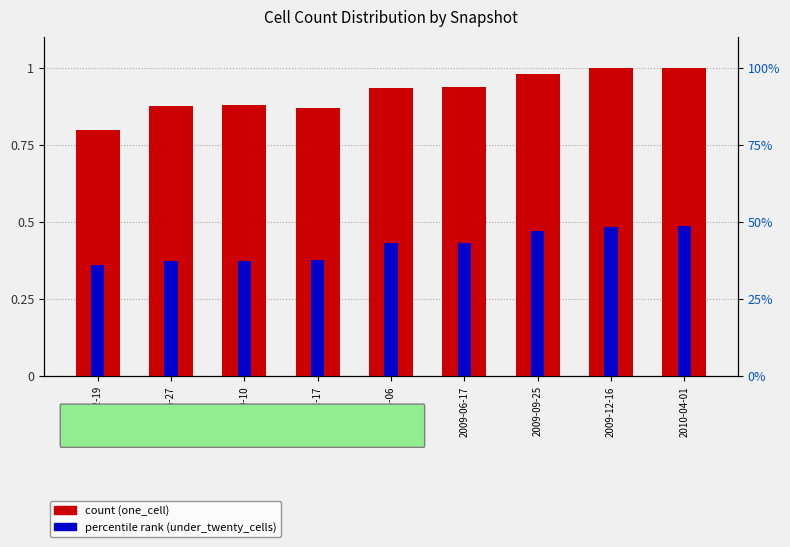

List the labels in order of under_twenty_cells value, smallest first.

2007-12-19, 2008-06-27, 2008-10-10, 2008-12-17, 2009-04-06, 2009-06-17, 2009-09-25, 2009-12-16, 2010-04-01